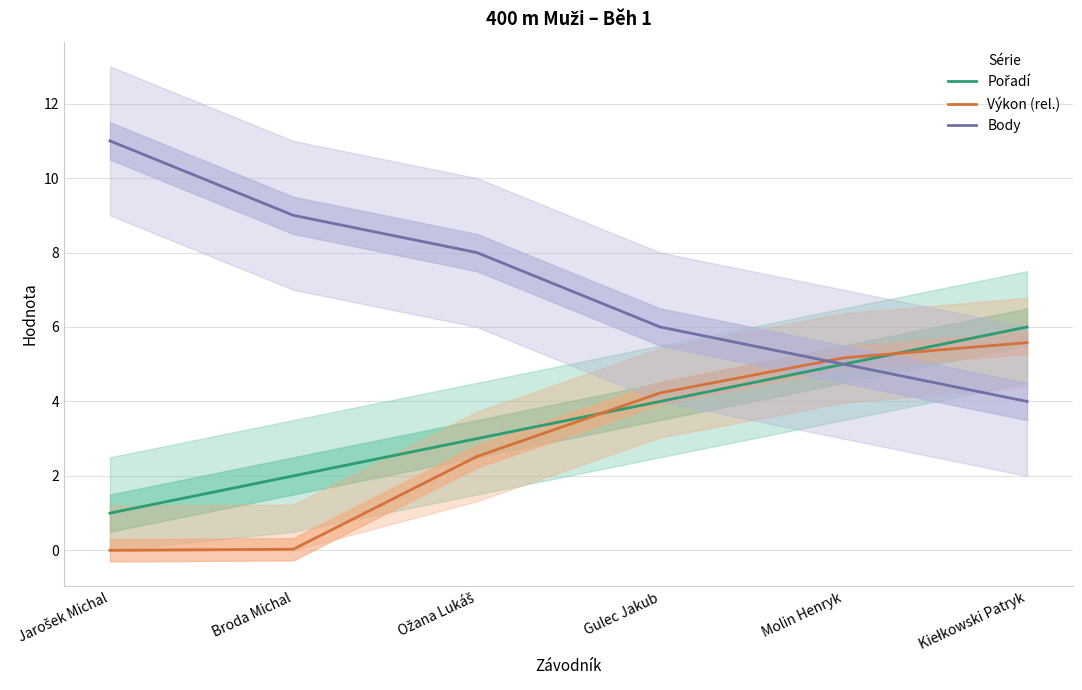

Which series has the largest total across all categories?

Body